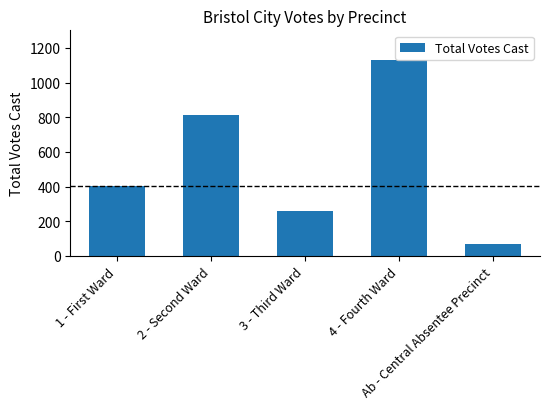

Rank the categories by value from highest to lowest.

4 - Fourth Ward, 2 - Second Ward, 1 - First Ward, 3 - Third Ward, Ab - Central Absentee Precinct